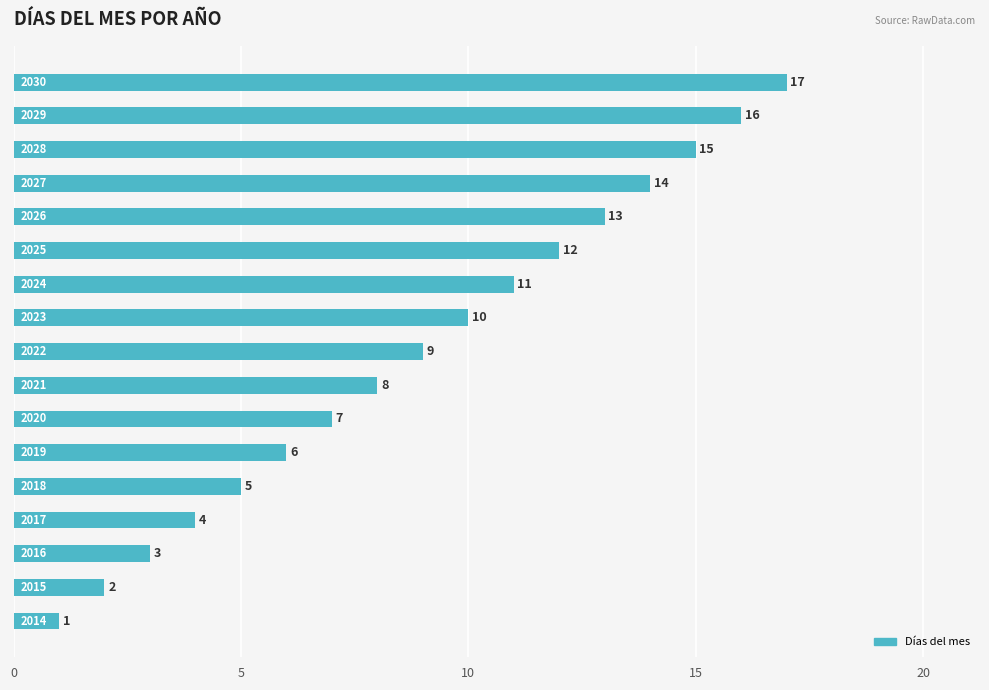

What is the sum of all values?

153